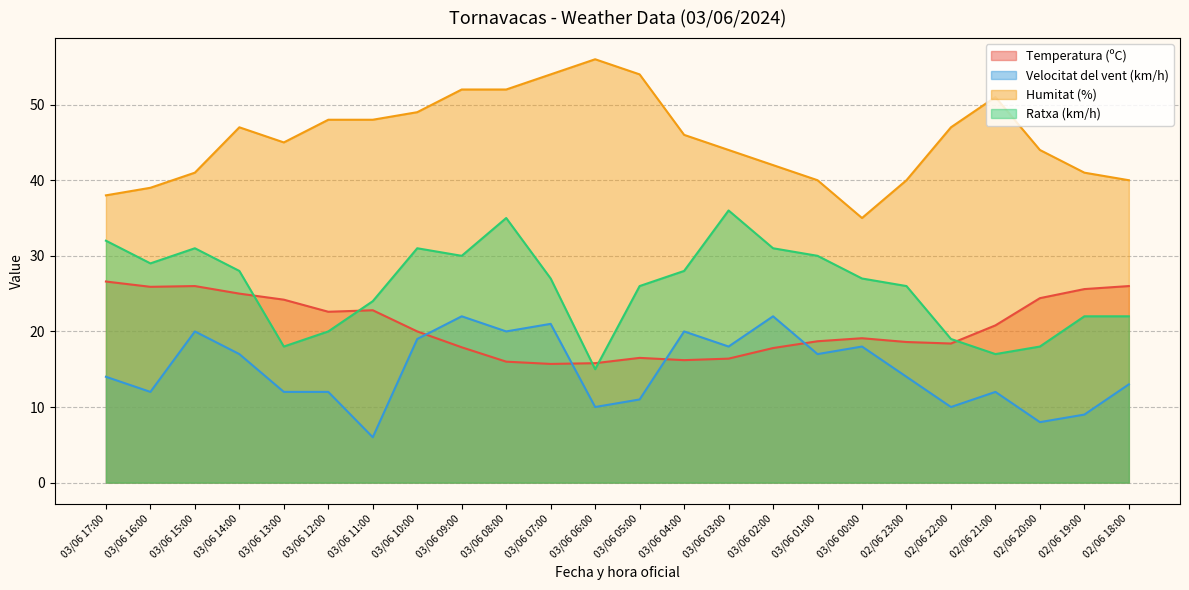

What is the label of the 5th point from the left?

03/06 13:00